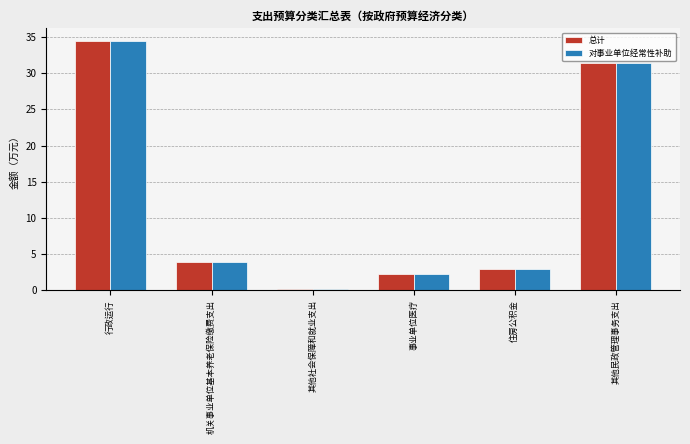

Is the value of 对事业单位经常性补助 at 机关事业单位基本养老保险缴费支出 greater than the value of 总计 at 其他民政管理事务支出?

No